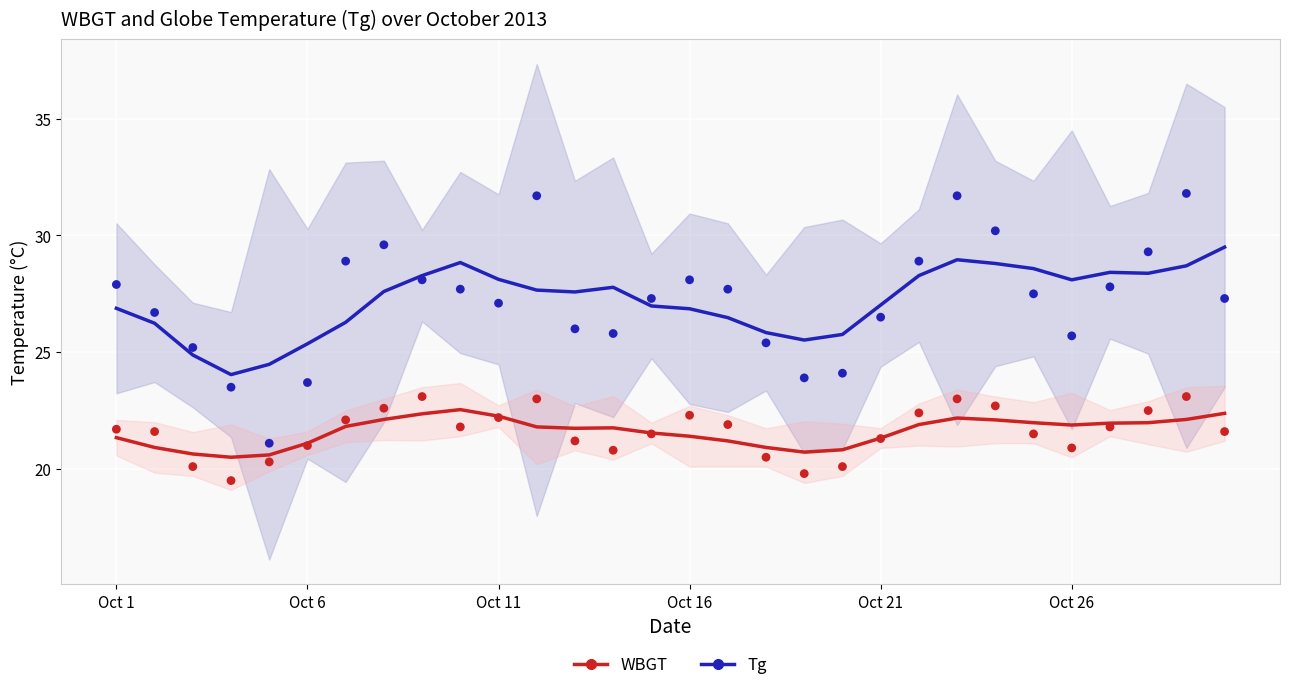

What is the total value across all series at 26?

50.4